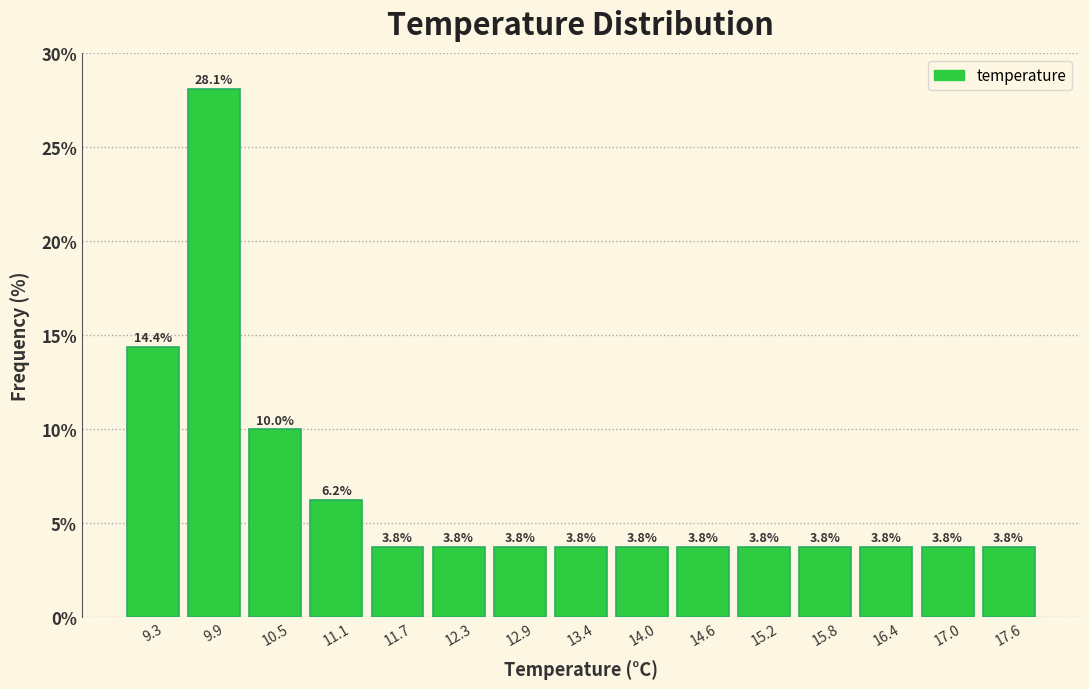

What is the height of the bar covering 13.7 to 14.3 on the x-axis? The bar edges are not printed on the chart, so give them approximately, as read against the axis.

3.8